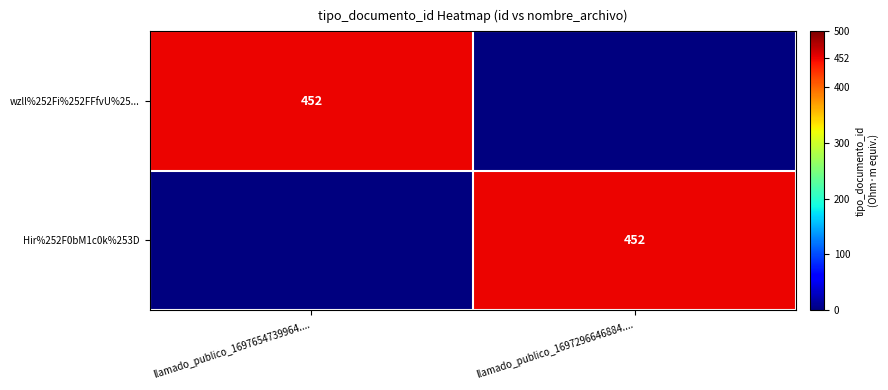

The wzll%252Fi%252FFfvU%25... series shows 235 at llamado_publico_1697654739964..... True or false?

False